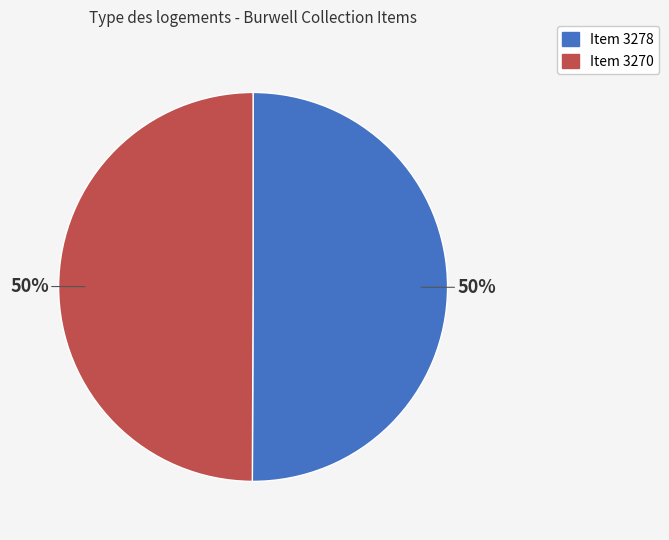

Count the number of slices in the pie.

2